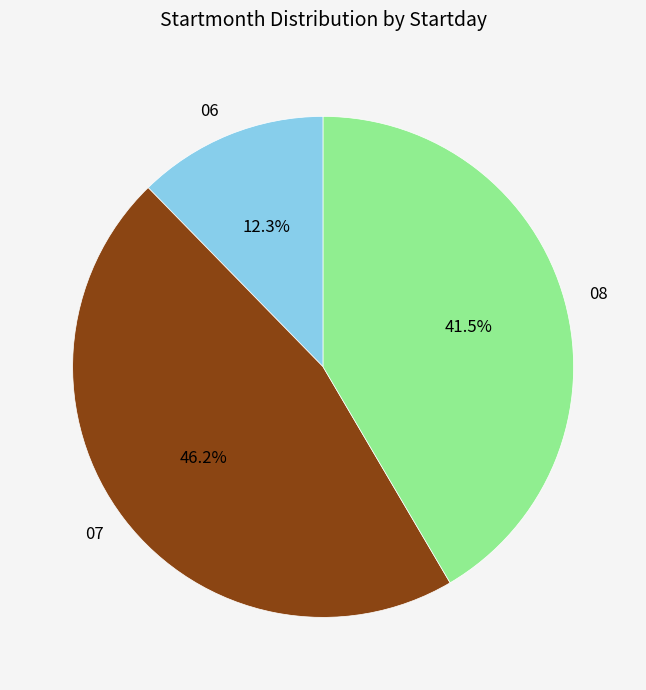

To the nearest percent, what is the average slice percentage?

33%